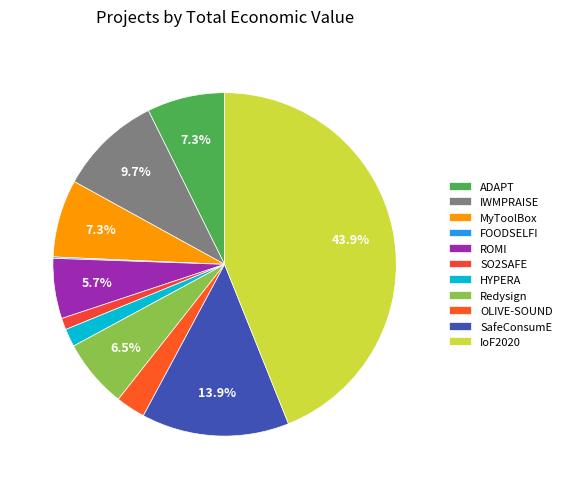

What percentage is the SafeConsumE slice, to the nearest percent?

14%